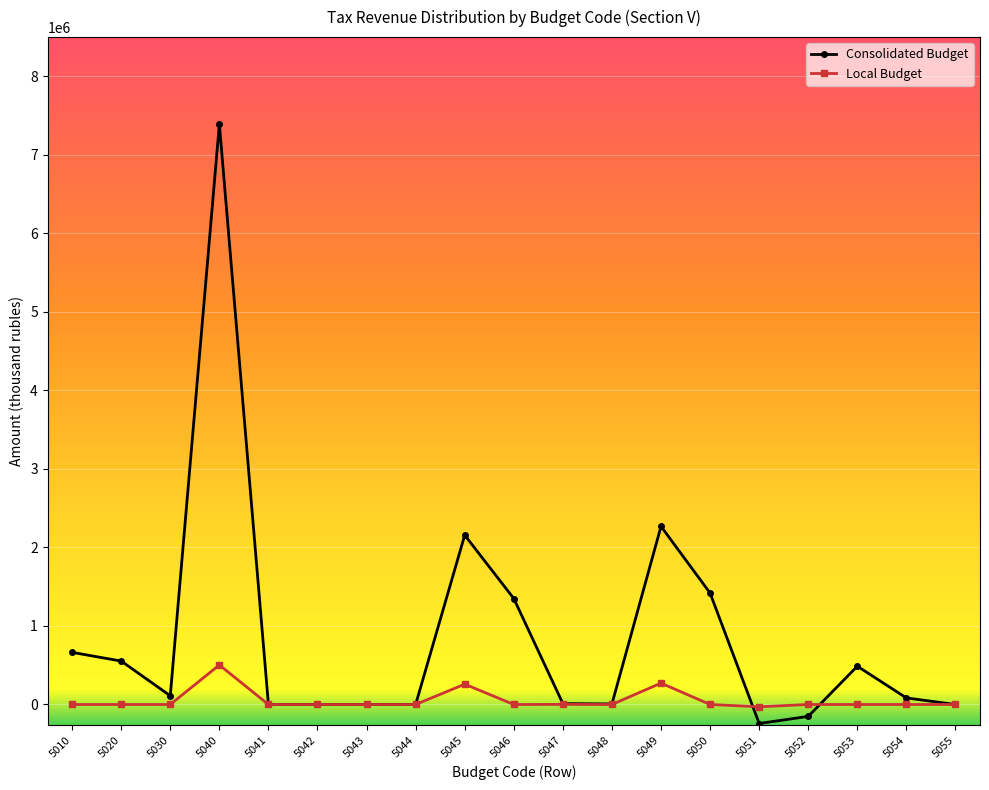

Which series changed the most between 5052 and 5055?

Consolidated Budget